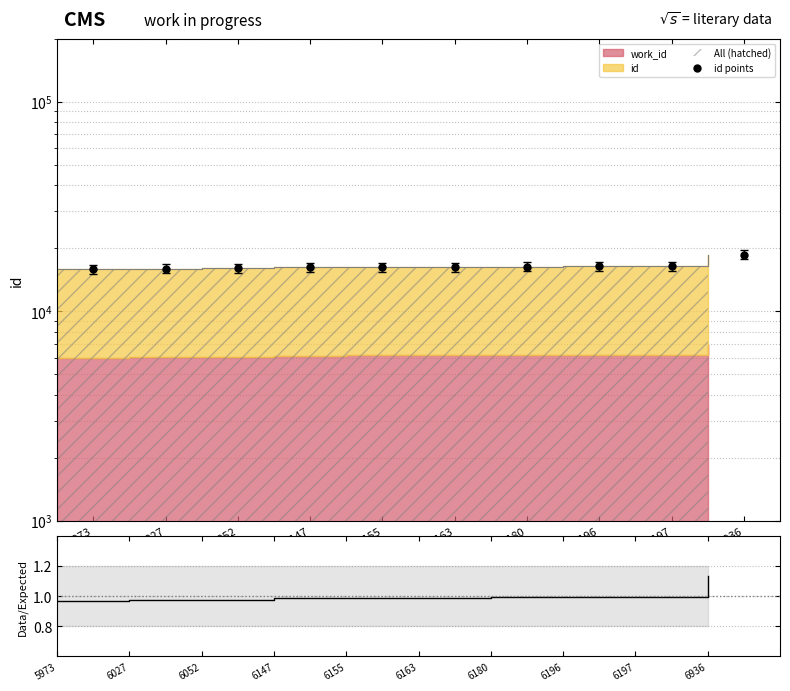

Does the chart have visible grid lines?

Yes